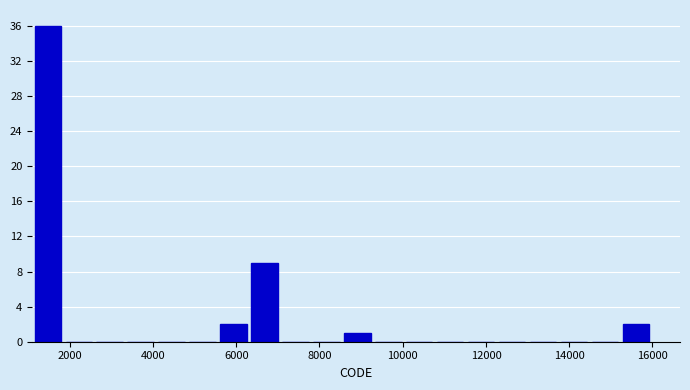

Around what value on the x-axis is the tallest bar? Give the approximate position of its centre, as read against the axis.

1400